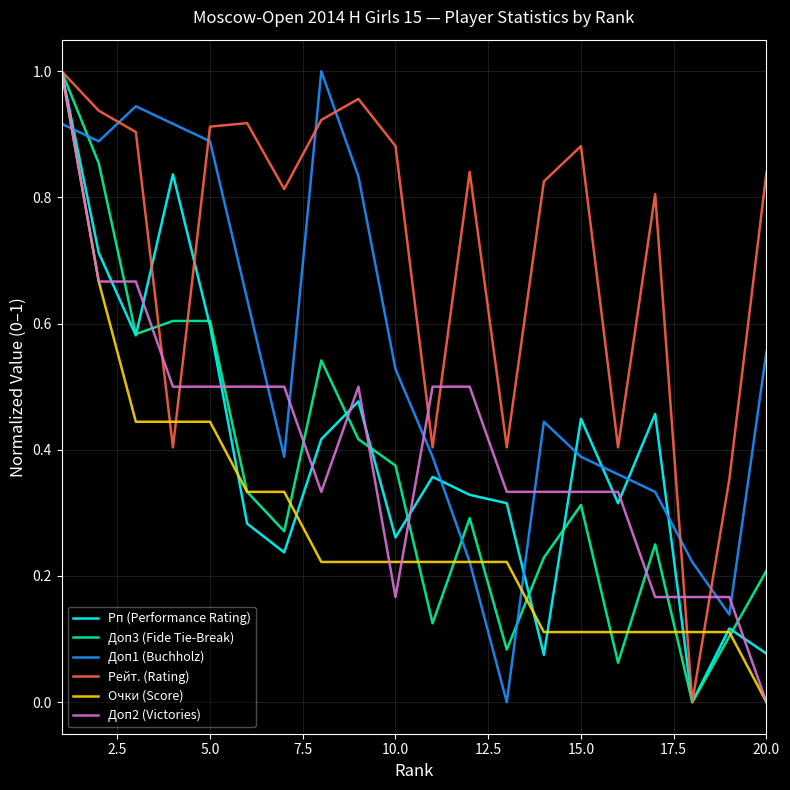

How many times do Доп2 (Victories) and Доп1 (Buchholz) cross each other?

7